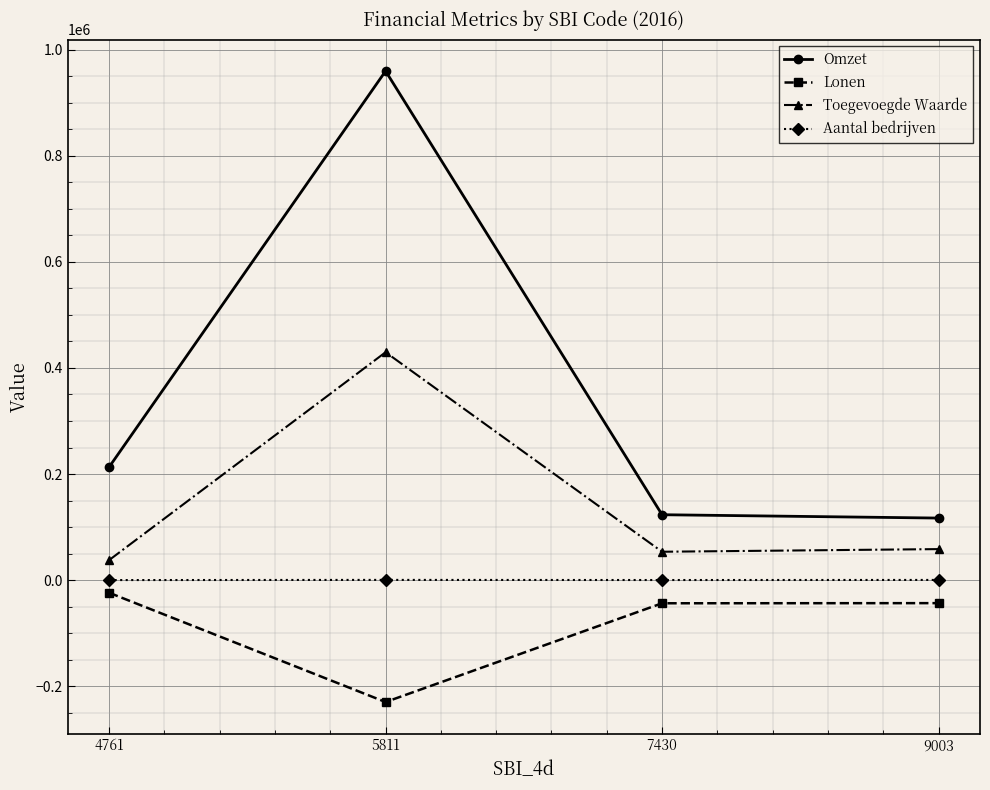

Which series has the widest spread of values?

Omzet